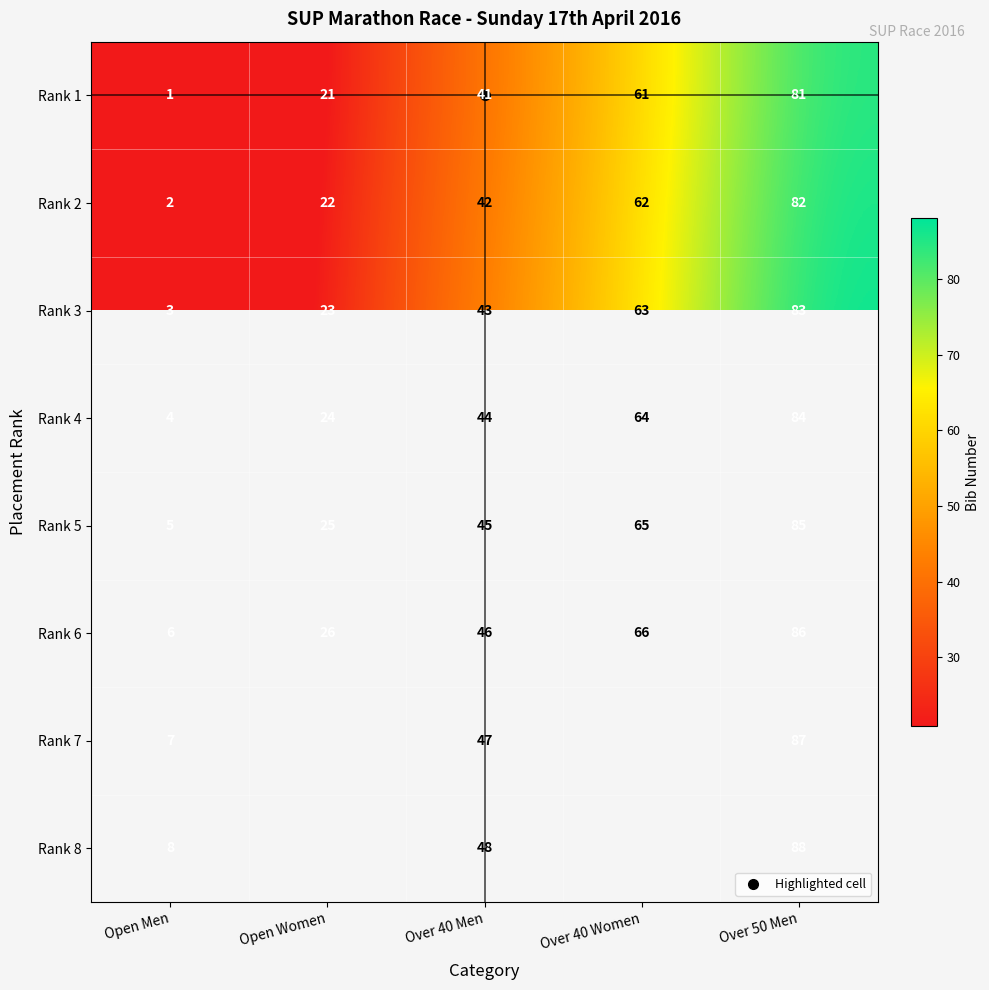

How many data points in Rank 3 are above 43?

2